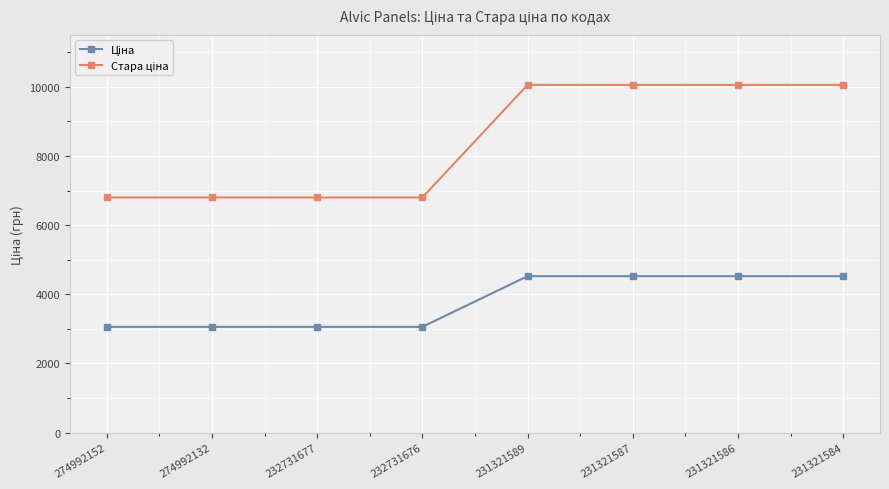

What is the minimum value shown in the chart?

3059.7